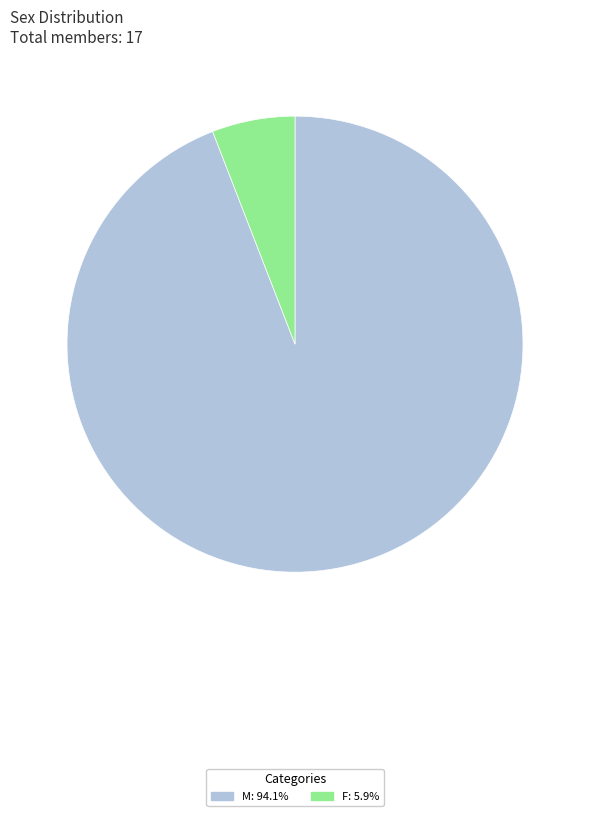

Which category has the biggest portion of the pie?

M